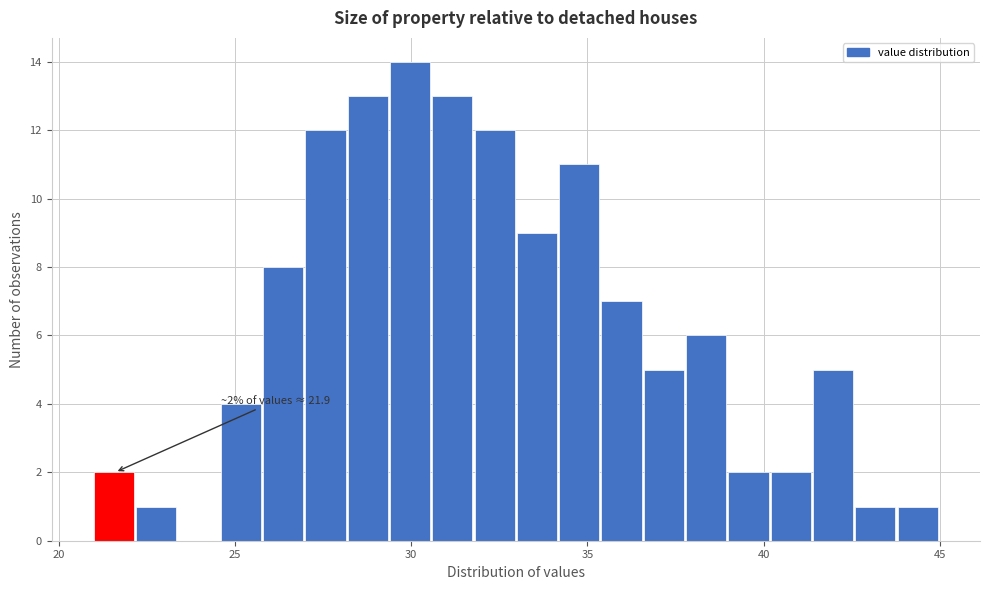

Read against the x-axis, roughly where is the centre of the tallest bar?

30.0